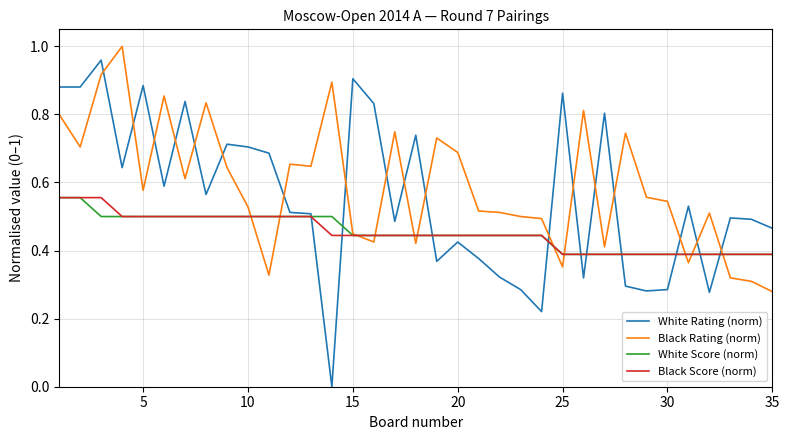

How many categories are shown in the chart?

35